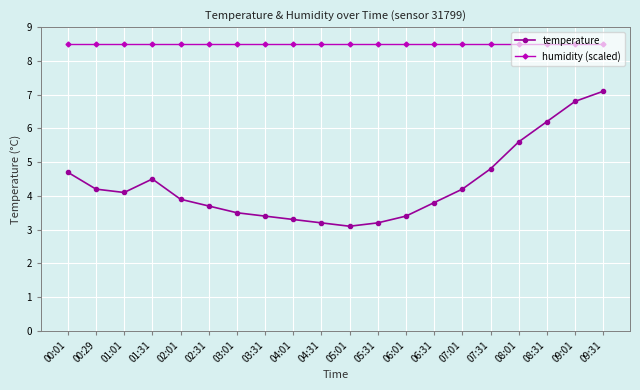

The temperature series shows 1.1 at 00:29. True or false?

False